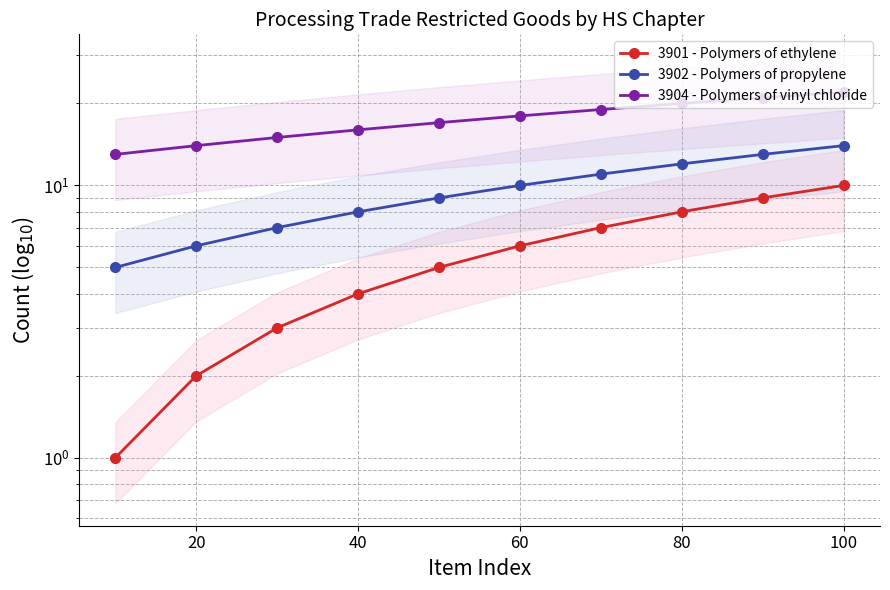

Is the value of 3904 - Polymers of vinyl chloride at 40 greater than the value of 3902 - Polymers of propylene at 60?

Yes